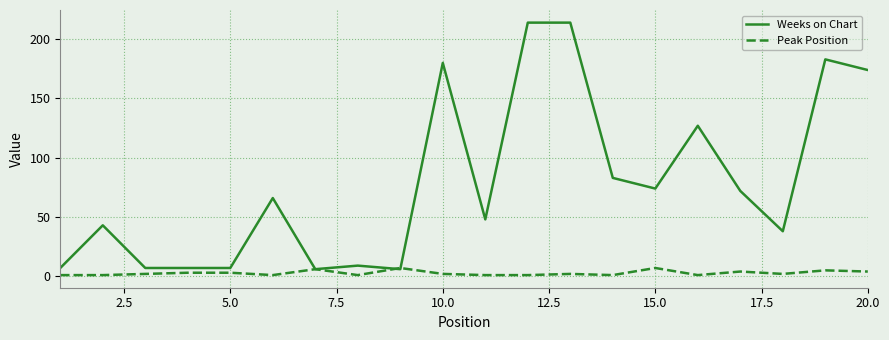

Which series has the largest total across all categories?

Weeks on Chart